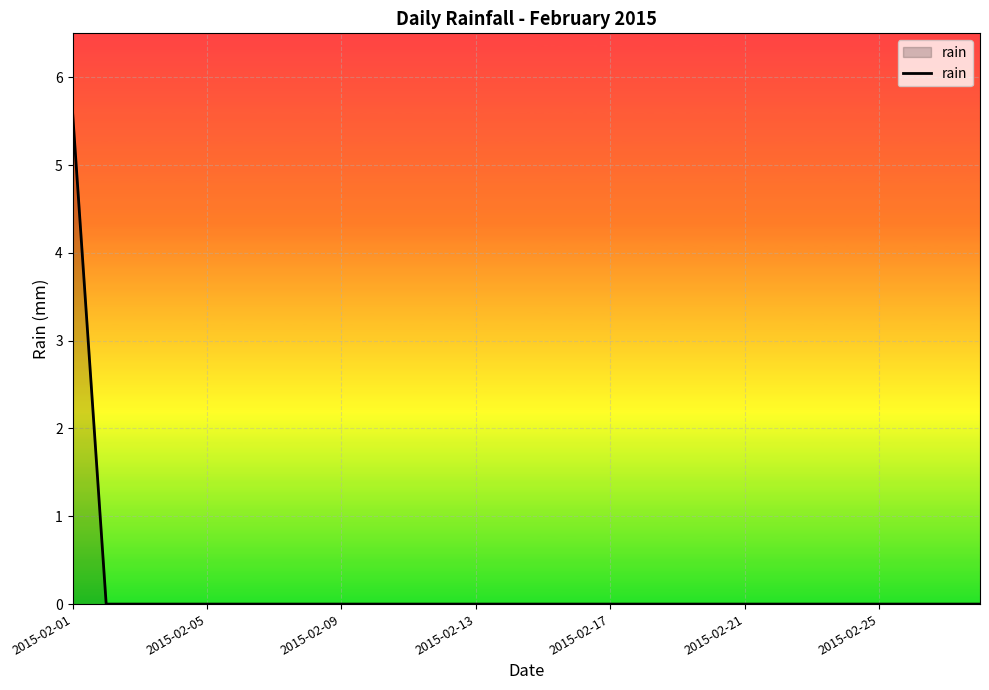

Count the number of categories in the chart.

28